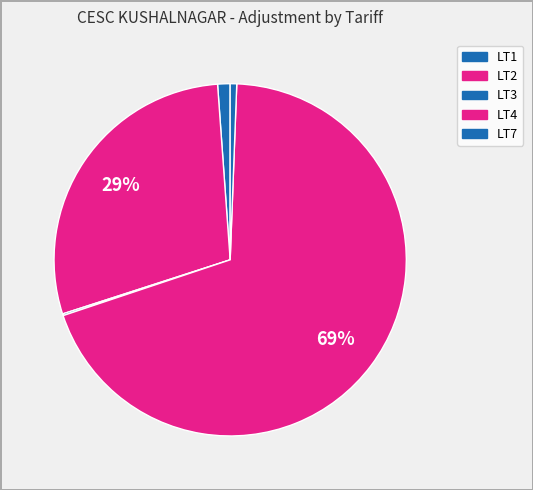

Rank the categories by value from lowest to highest.

LT3, LT7, LT1, LT2, LT4